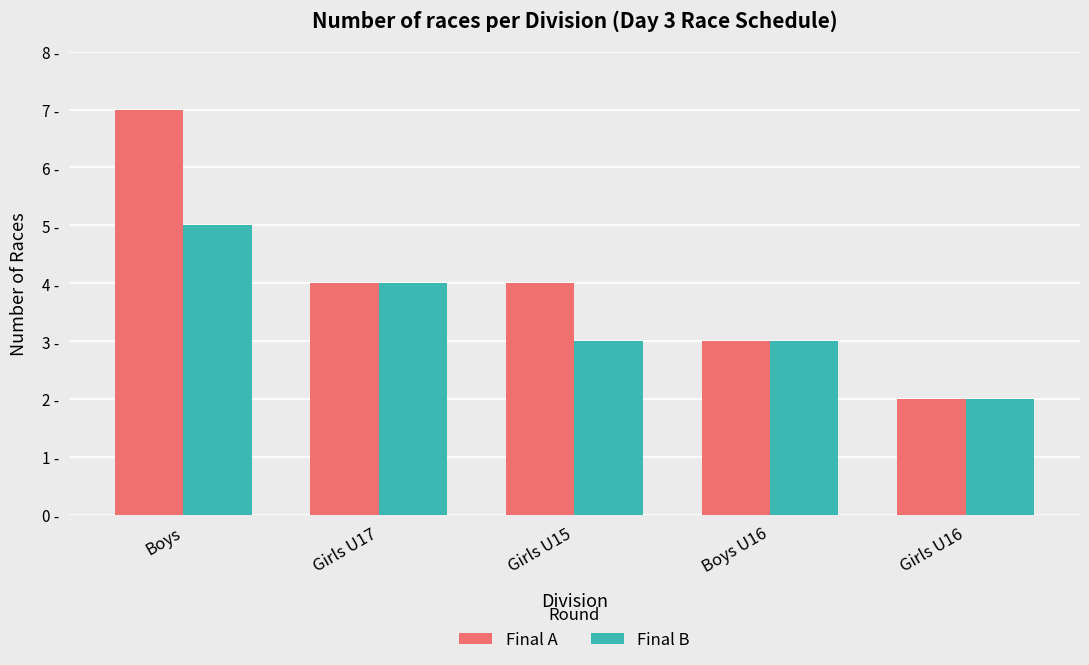

What are all the series names shown in the legend?

Final A, Final B